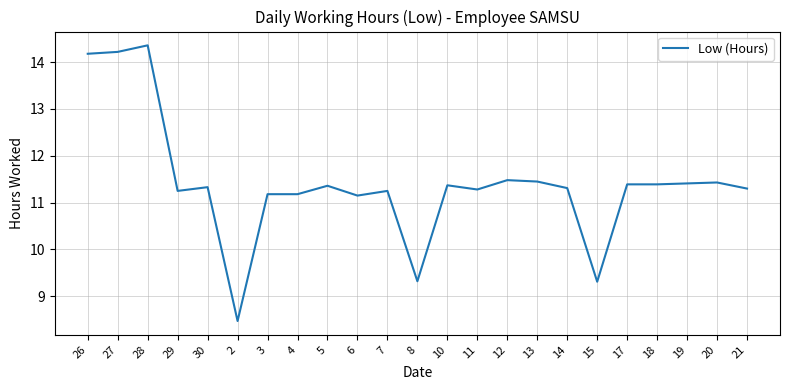

What position from the left is 30?

5